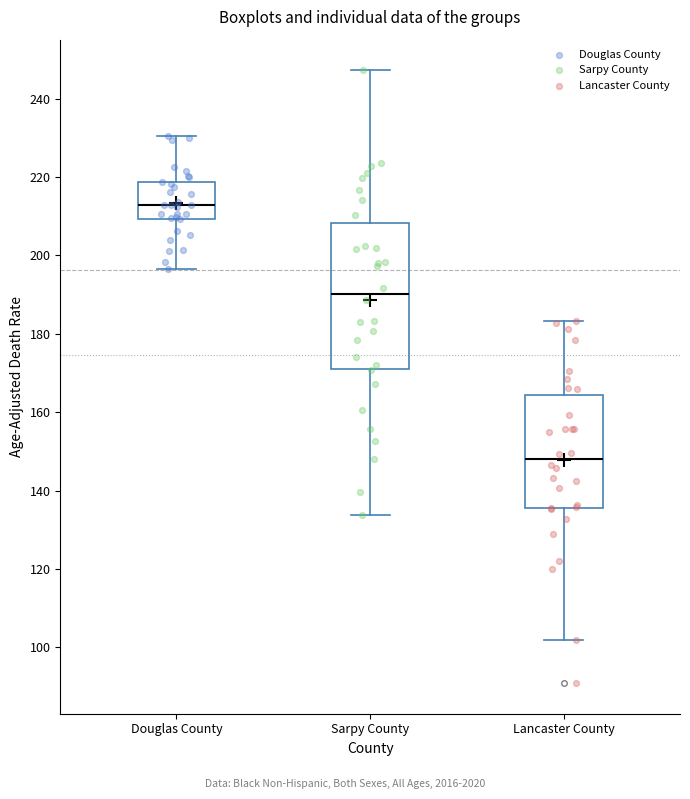

Reading left to right, read every box against the y-axis: the position of its median line, the range the box covers, and the ends of its whiskers. The values are not printed on the chart, so give them approximately, as read against the axis.

Douglas County: median 212, box 210 to 218, whiskers 196 to 230
Sarpy County: median 190, box 170 to 208, whiskers 134 to 248
Lancaster County: median 148, box 136 to 164, whiskers 102 to 184